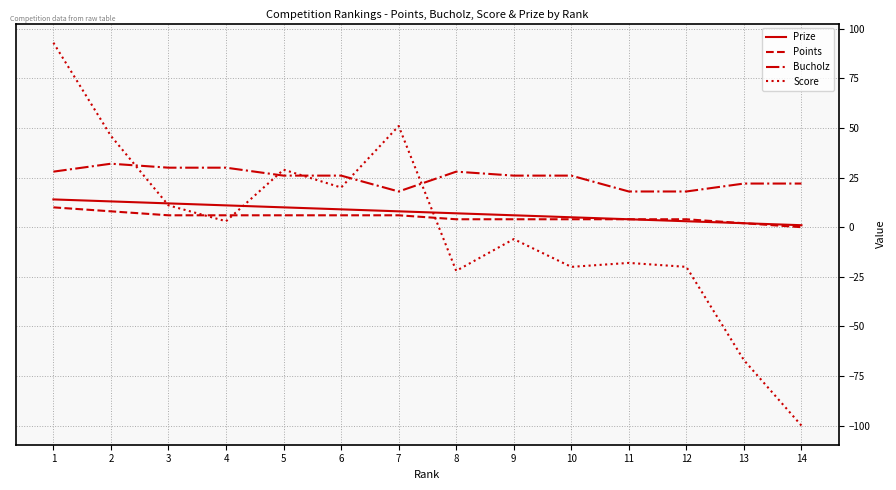

Reading left to right, list all the values displayed in this chart.

Prize: 1=14	2=13	3=12	4=11	5=10	6=9	7=8	8=7	9=6	10=5	11=4	12=3	13=2	14=1
Points: 1=10	2=8	3=6	4=6	5=6	6=6	7=6	8=4	9=4	10=4	11=4	12=4	13=2	14=0
Bucholz: 1=28	2=32	3=30	4=30	5=26	6=26	7=18	8=28	9=26	10=26	11=18	12=18	13=22	14=22
Score: 1=93	2=46	3=11	4=3	5=29	6=20	7=51	8=-22	9=-6	10=-20	11=-18	12=-20	13=-67	14=-100